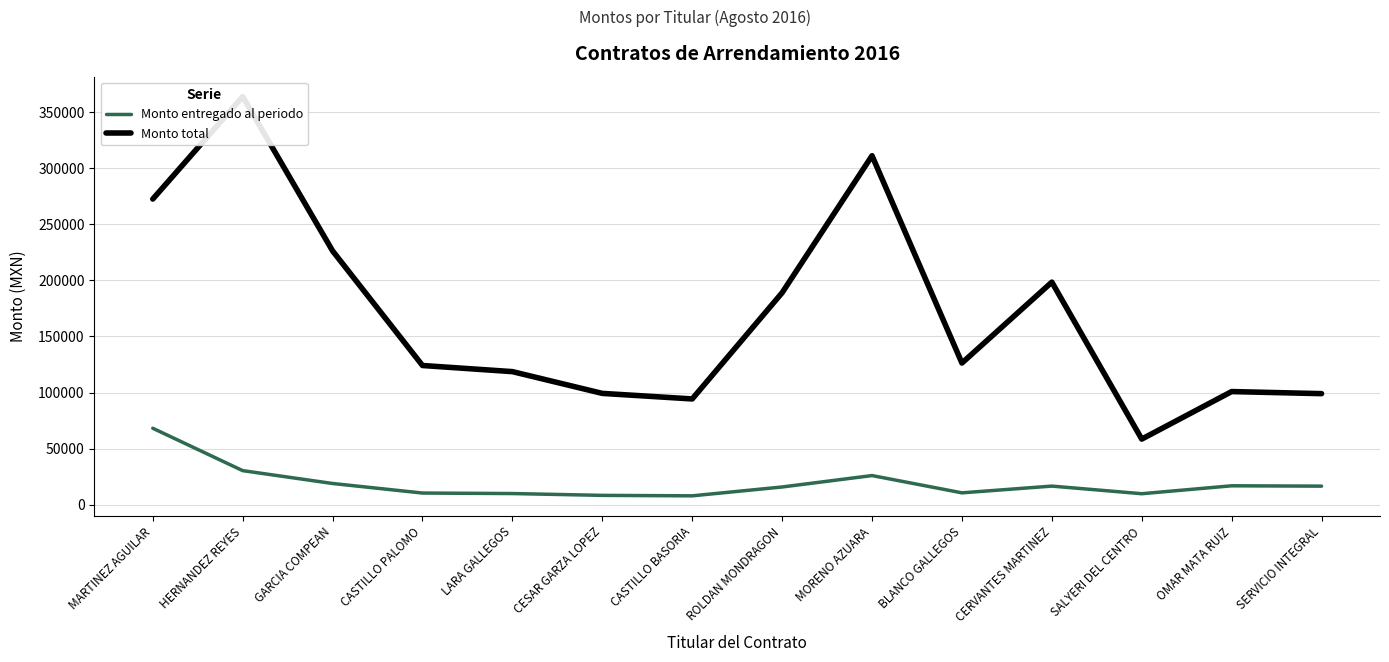

Which series has the largest range (max minus min)?

Monto total